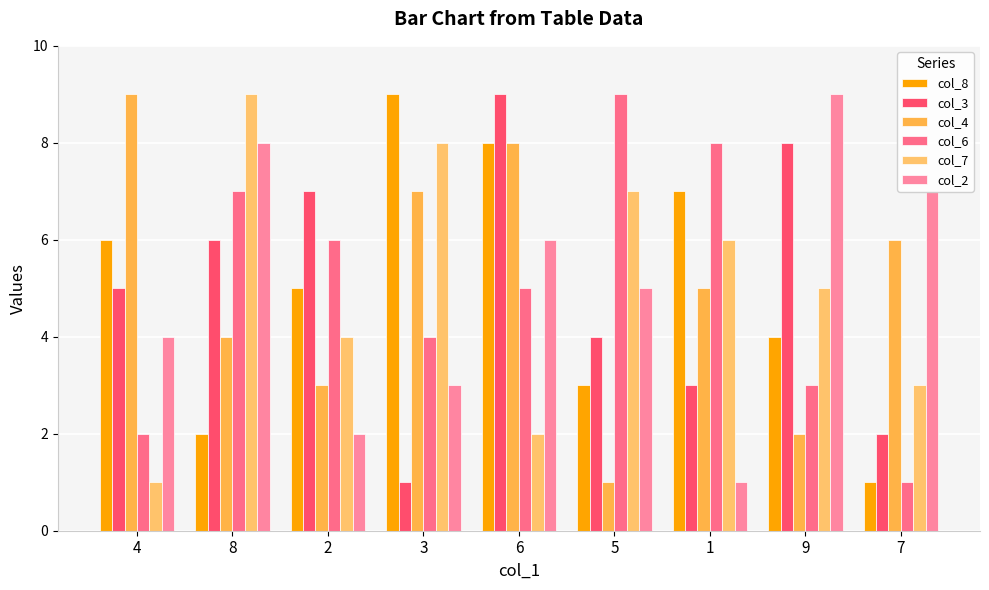

What are all the series names shown in the legend?

col_8, col_3, col_4, col_6, col_7, col_2